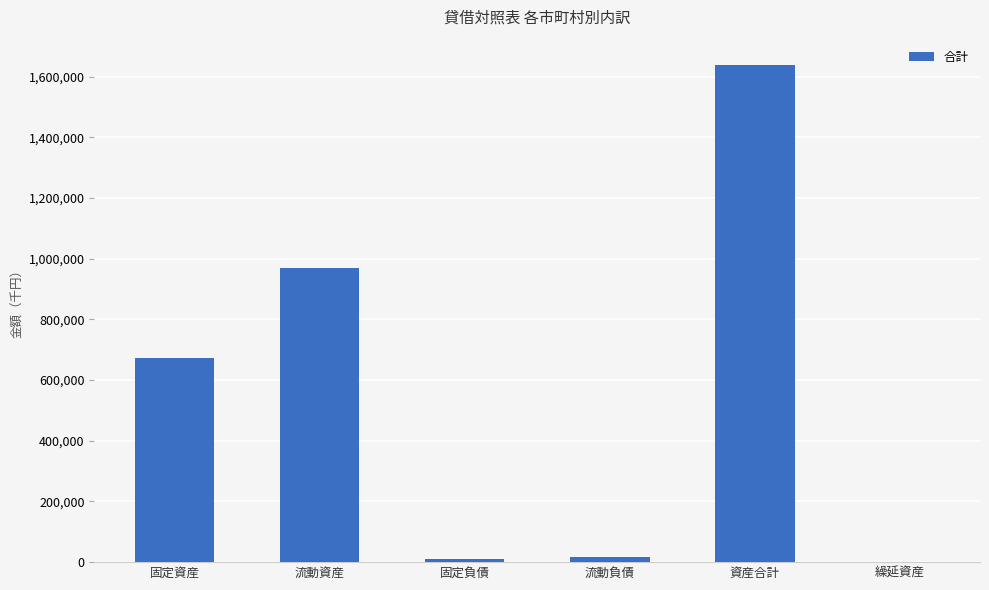

The value at 繰延資産 is 0. True or false?

True